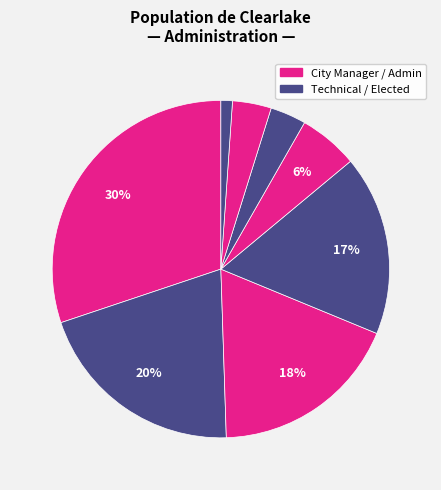

How many segments does this pie chart have?

8